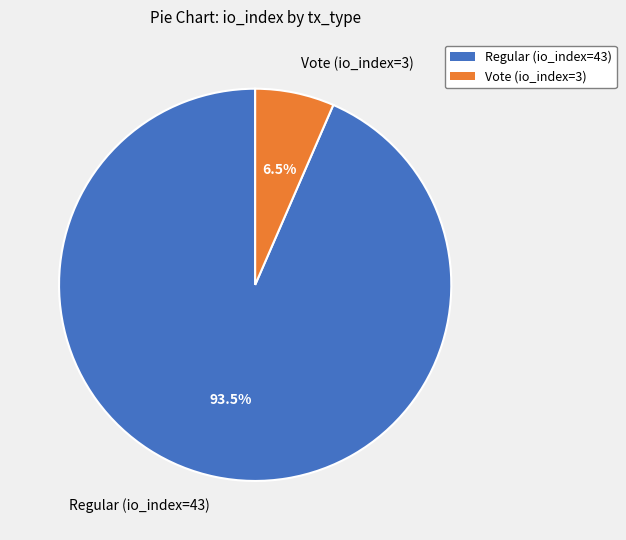

To the nearest percent, what is the combined percentage of Regular (io_index=43) and Vote (io_index=3)?

100%